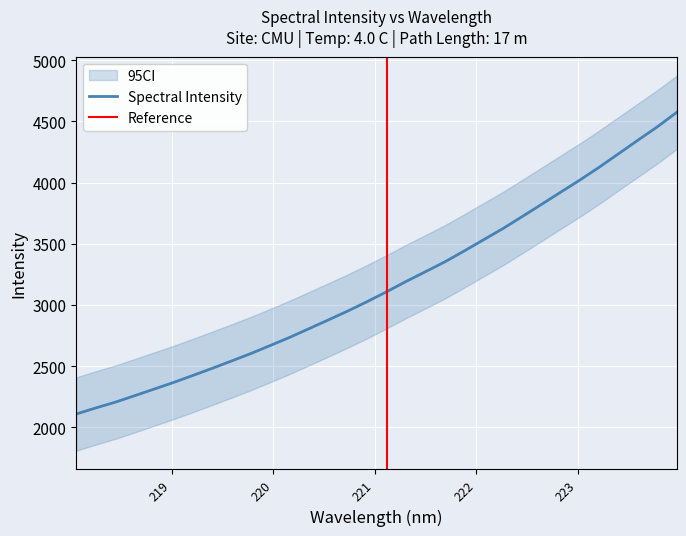

What is the greatest value displayed?

4576.2